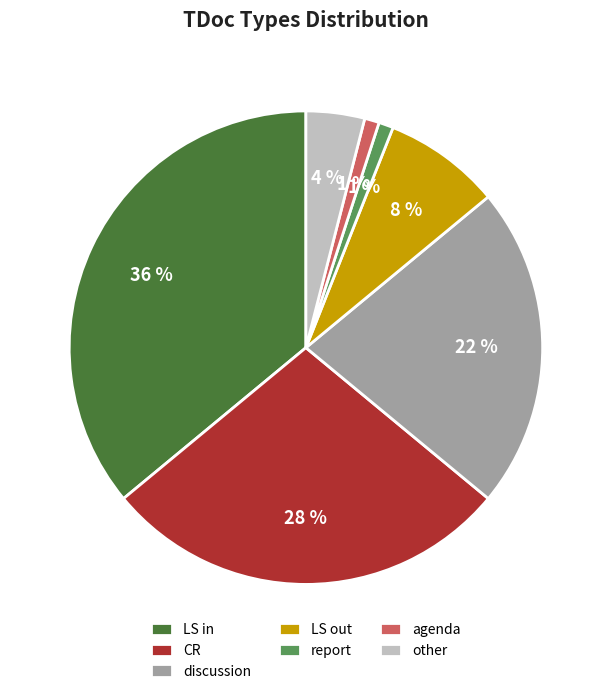

How many slices are in this pie chart?

7